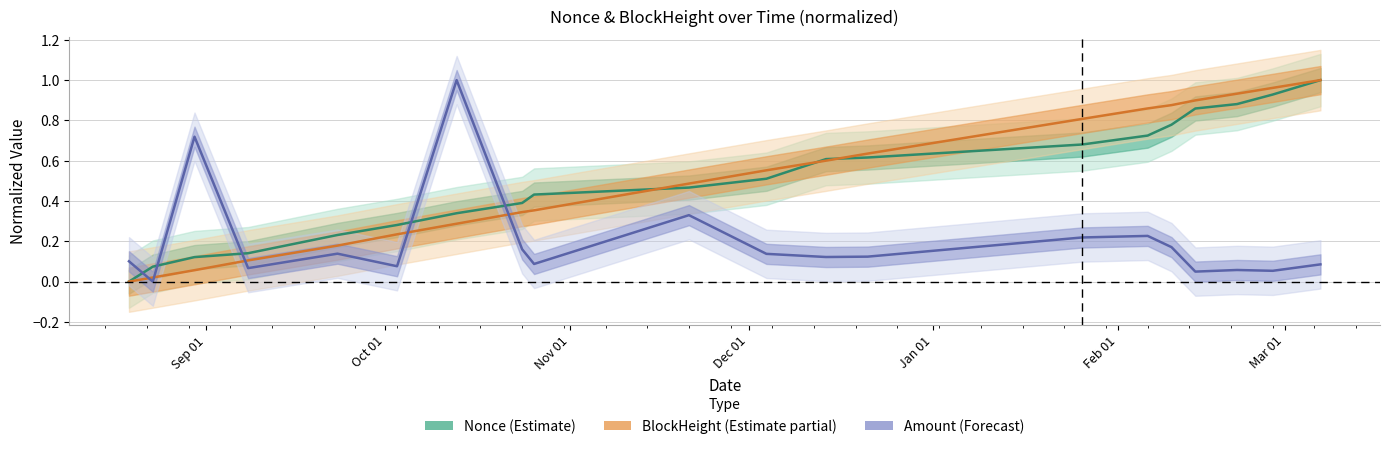

True or false: BlockHeight (Estimate partial) and Amount (Forecast) cross at least once.

True